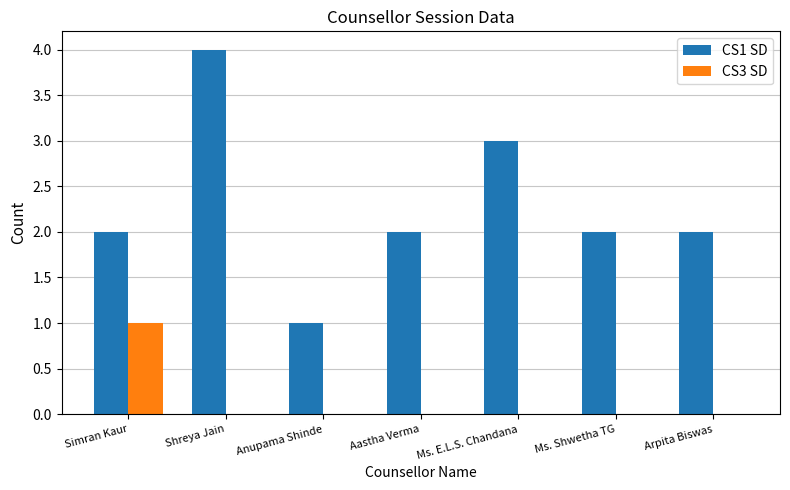

What is the sum of all CS1 SD values?

16